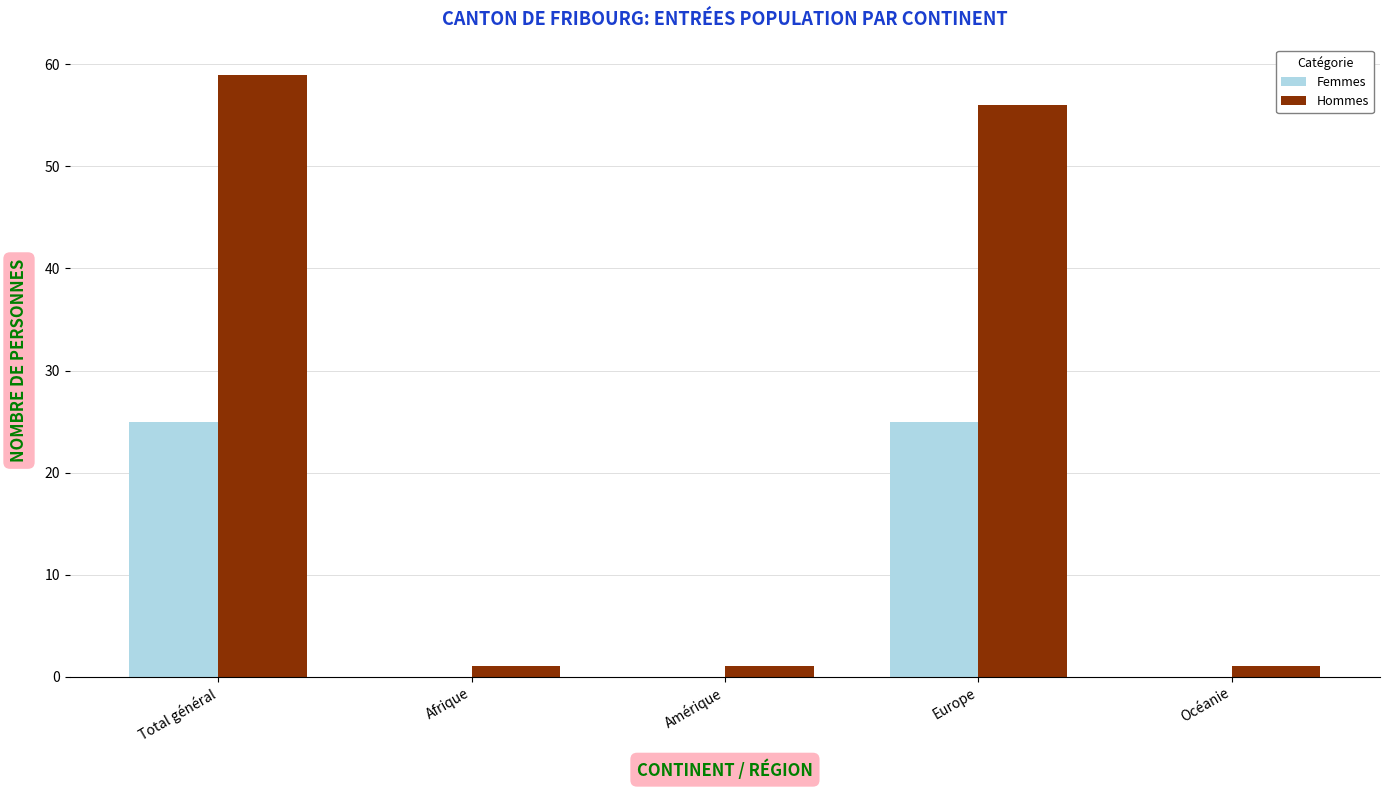

At which category is the sum across all series the highest?

Total général